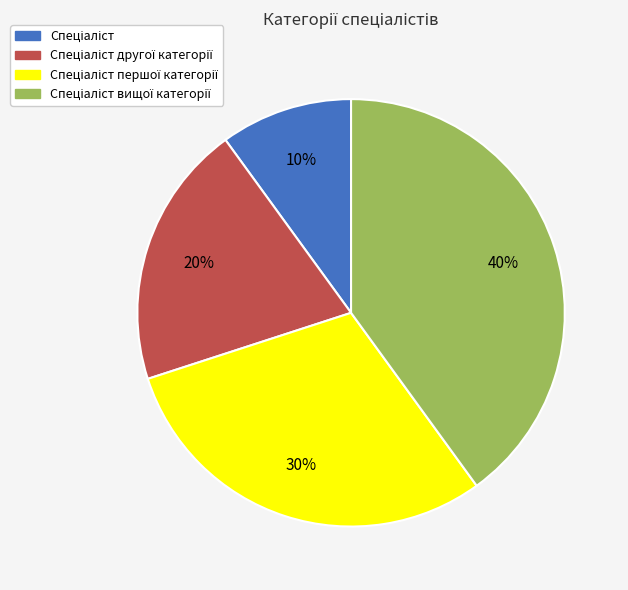

Does any single category account for the majority?

No